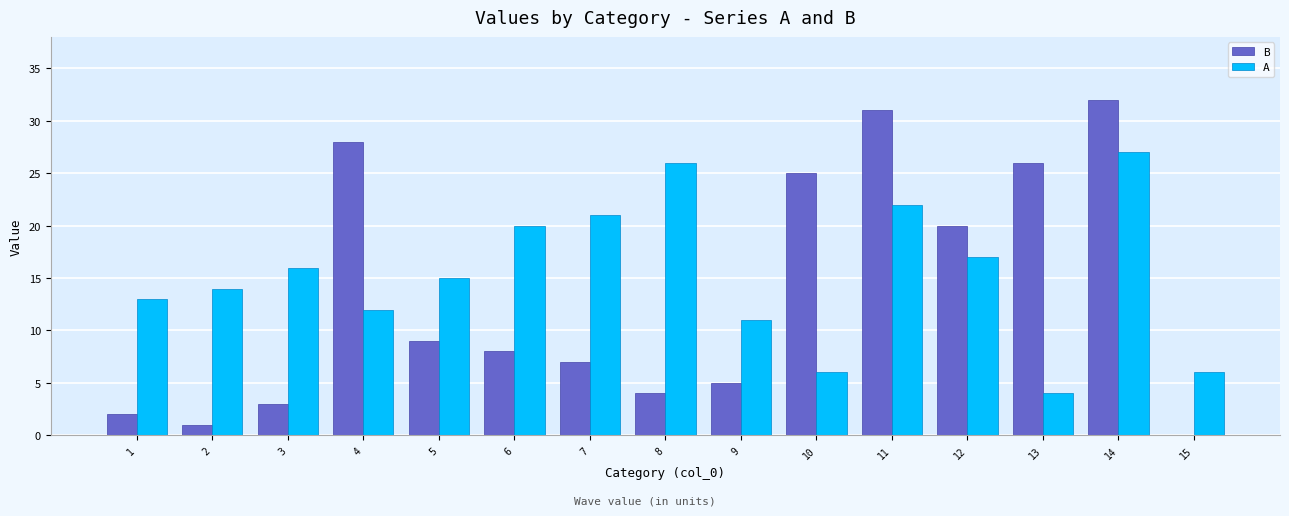

At which label does B first exceed 8?

4